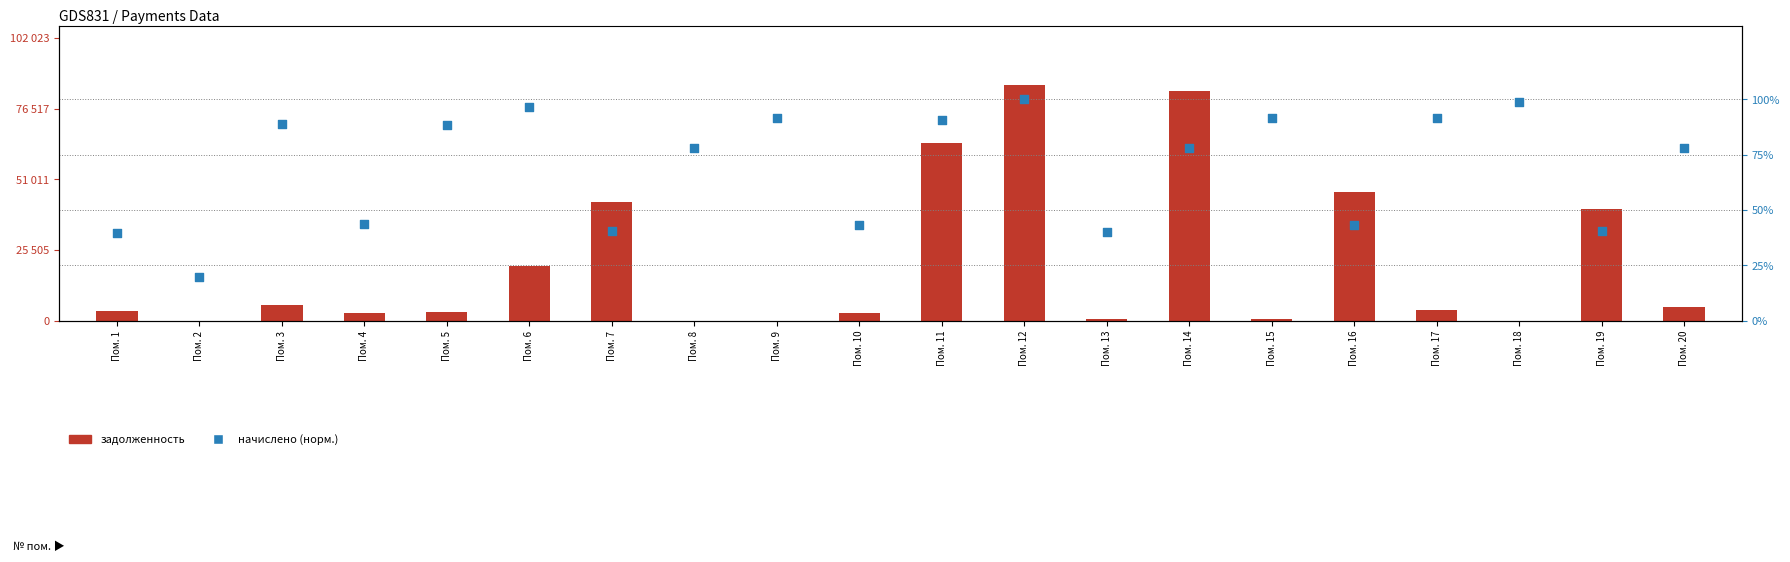

At how many categories does at least one series exceed 40099?

6